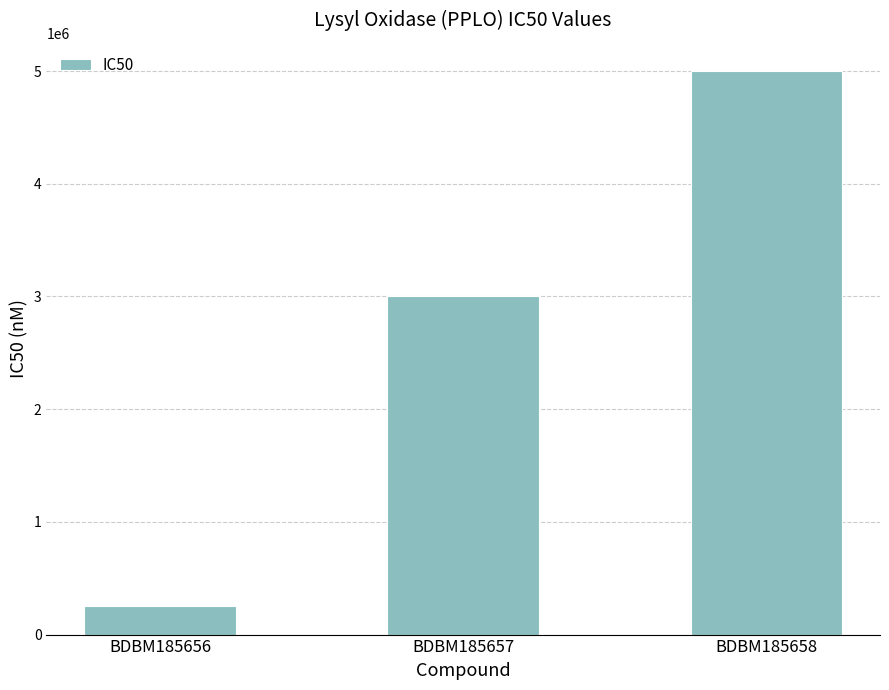

What is the difference between the values at BDBM185657 and BDBM185658?

2000000